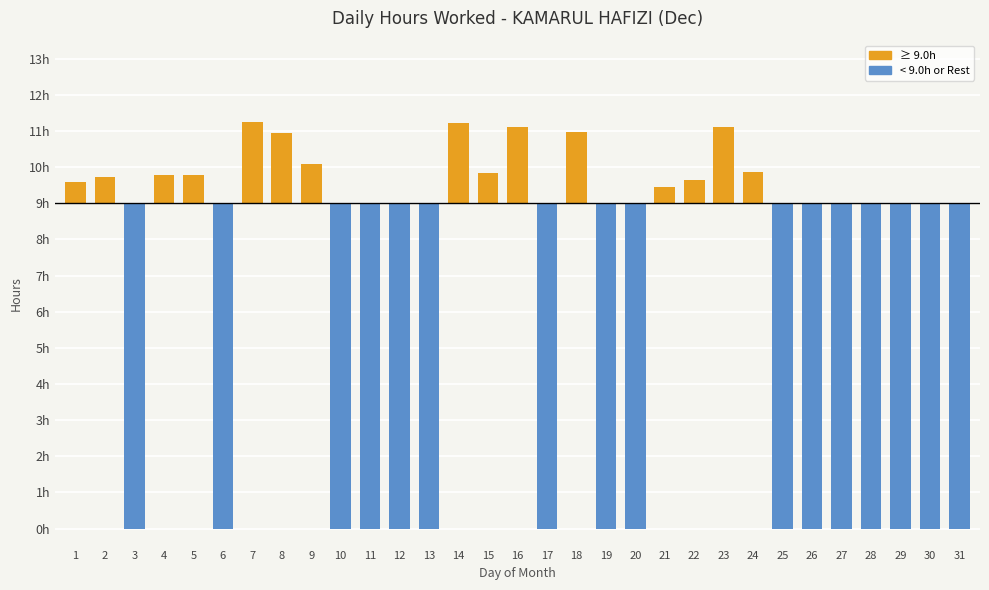

Reading left to right, what are all the values shown in this chart?

0.6	0.7	-9.0	0.8	0.8	-9.0	2.2	1.9	1.1	-9.0	-9.0	-9.0	-9.0	2.2	0.8	2.1	-9.0	2.0	-9.0	-9.0	0.4	0.7	2.1	0.9	-9.0	-9.0	-9.0	-9.0	-9.0	-9.0	-9.0